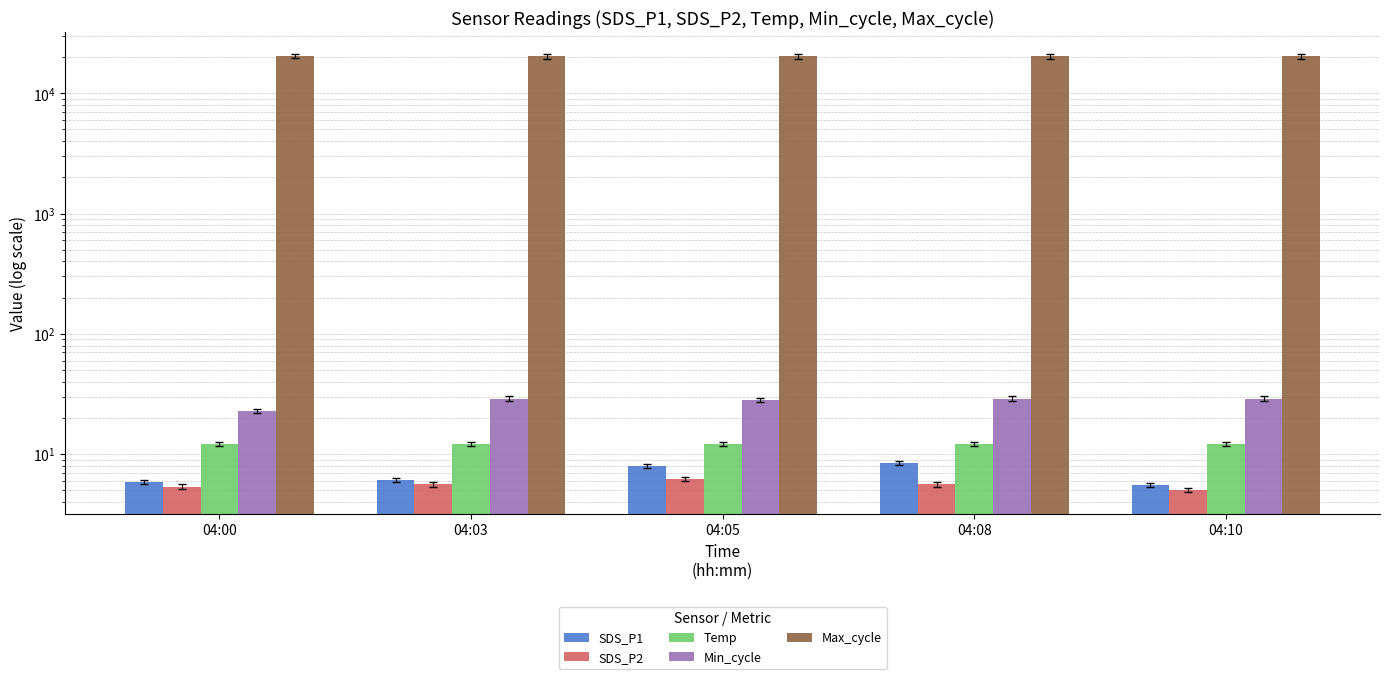

What is the value of the SDS_P1 bar at the 3rd from the left?

8.0